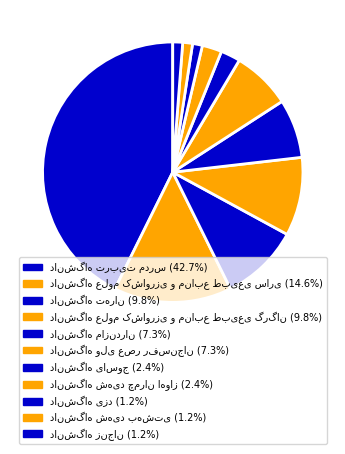

How many slices are in this pie chart?

11